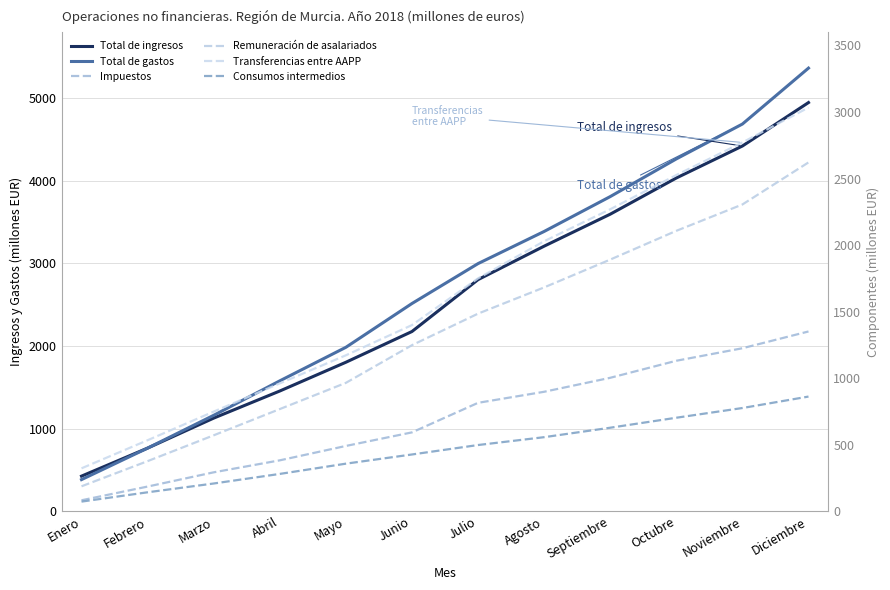

Read the Remuneración de asalariados value at Noviembre.

2305